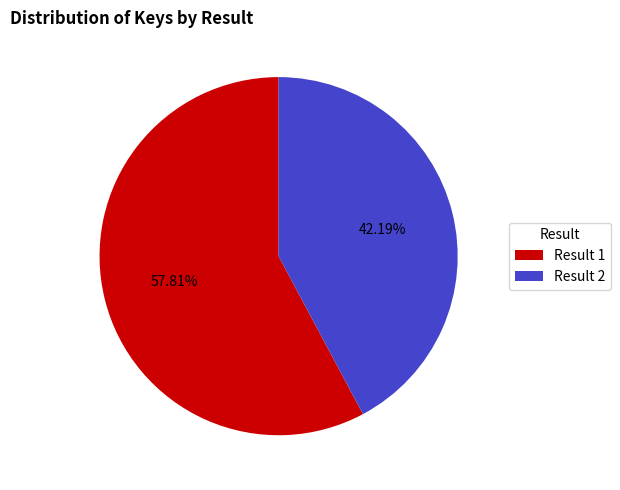

Rank the categories by value from lowest to highest.

Result 2, Result 1